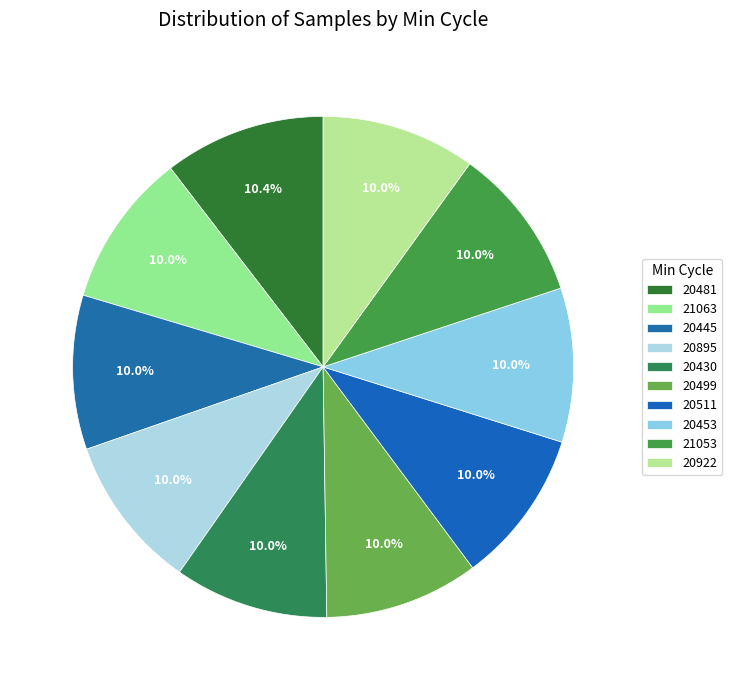

To the nearest percent, what is the combined percentage of 20511 and 20499?

20%